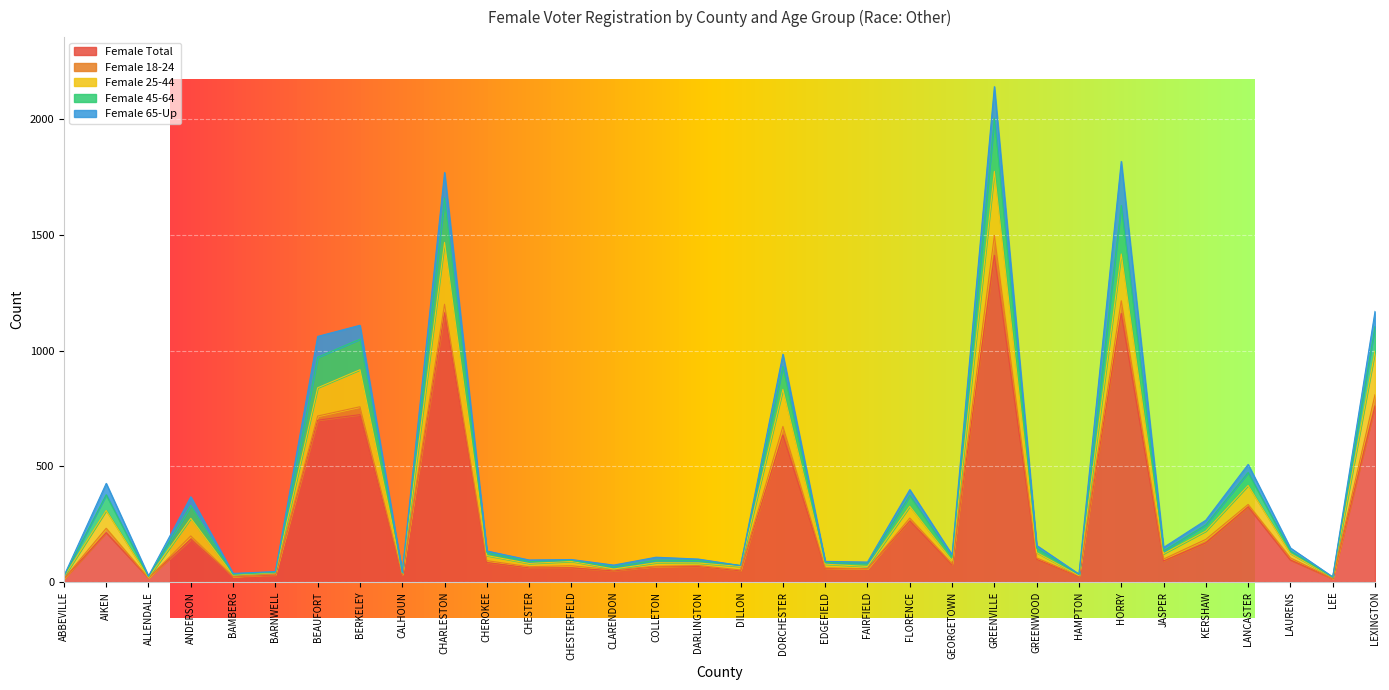

At which category is the sum across all series the highest?

GREENVILLE